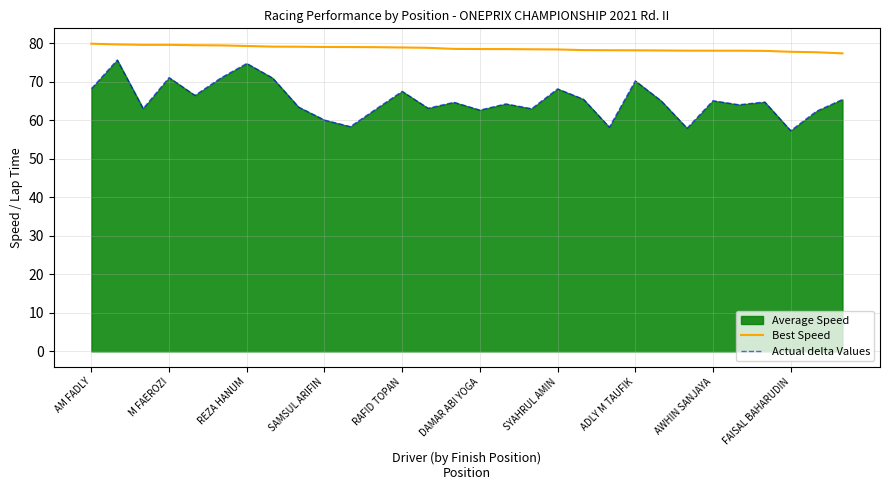

What is the spread (max minus min) of values at 14?

13.9